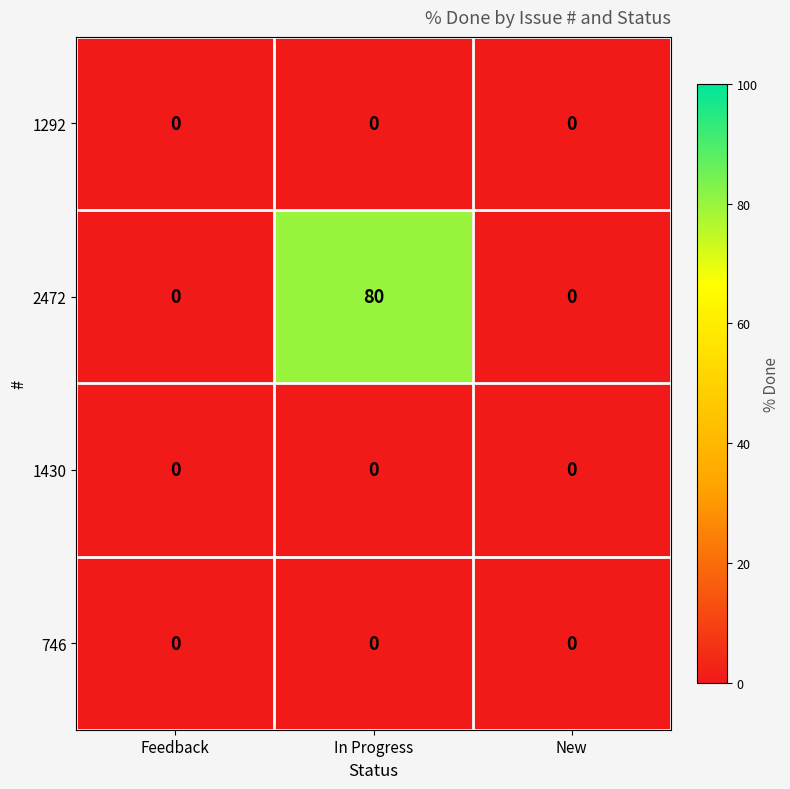

The 2472 series shows 40 at In Progress. True or false?

False